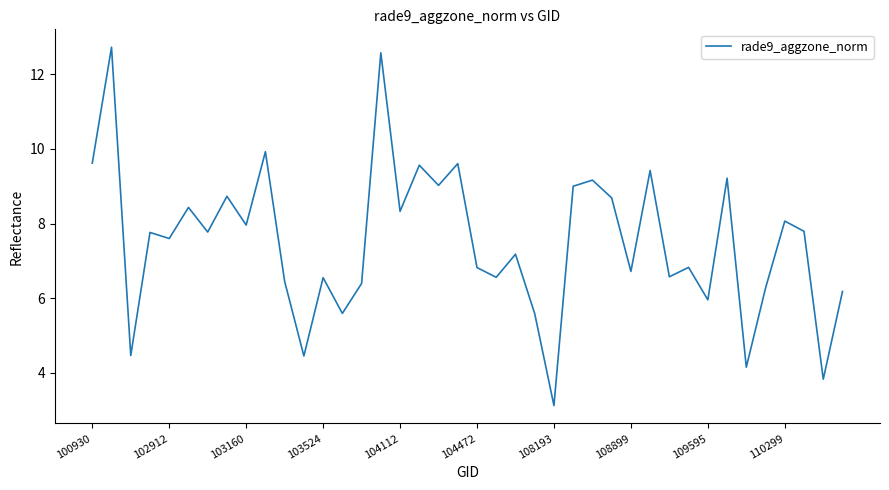

What is the sum of all values?

300.7